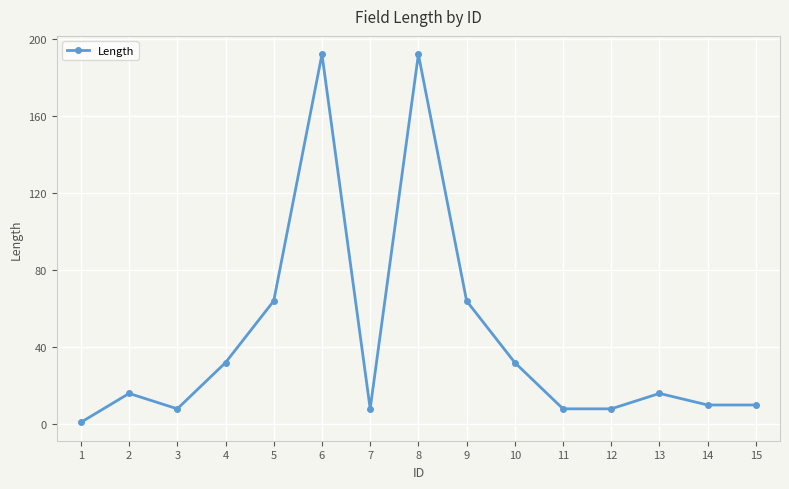

What is the difference between the maximum and minimum values?

191